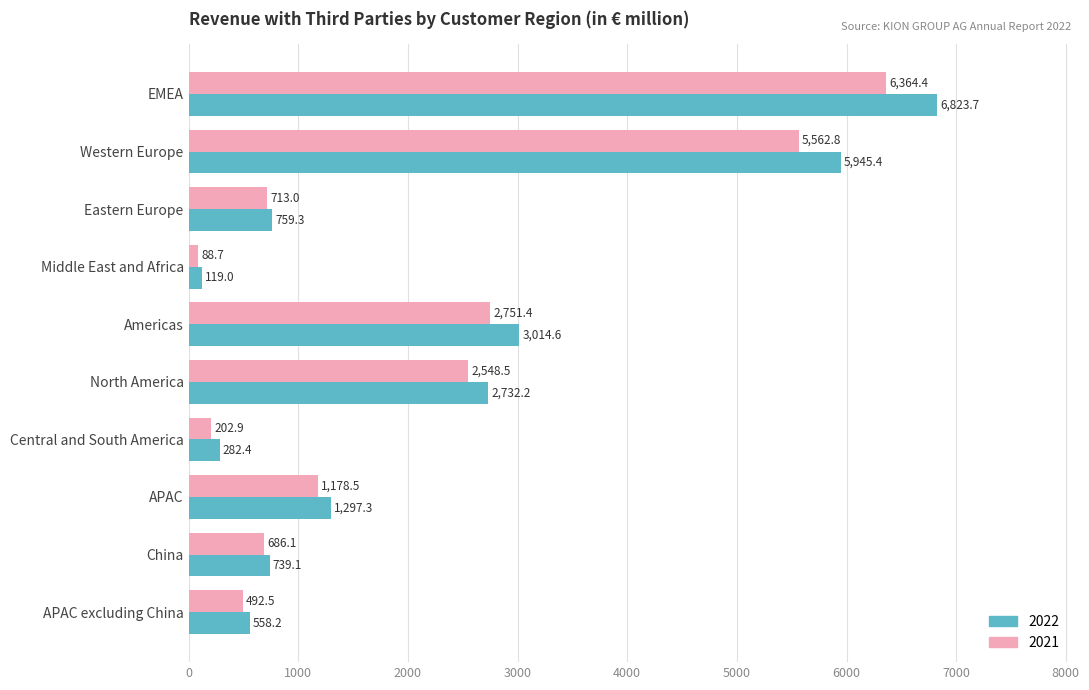

What is the difference between the highest and lowest values at Eastern Europe?

46.3